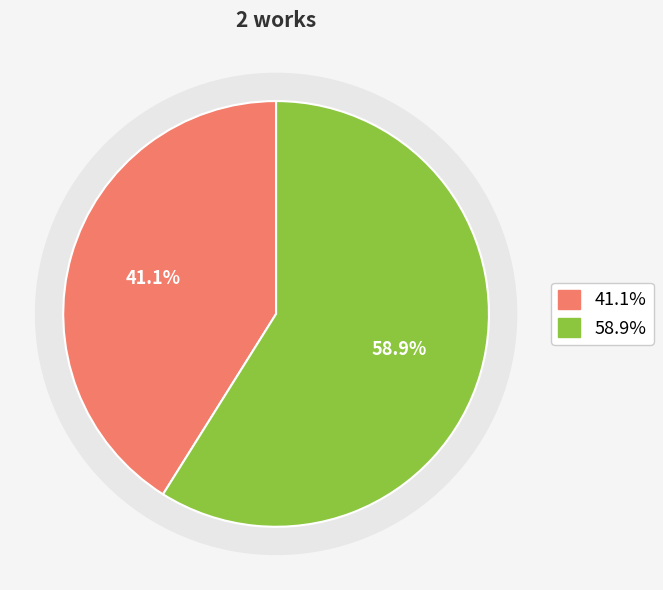

Count the number of slices in the pie.

2